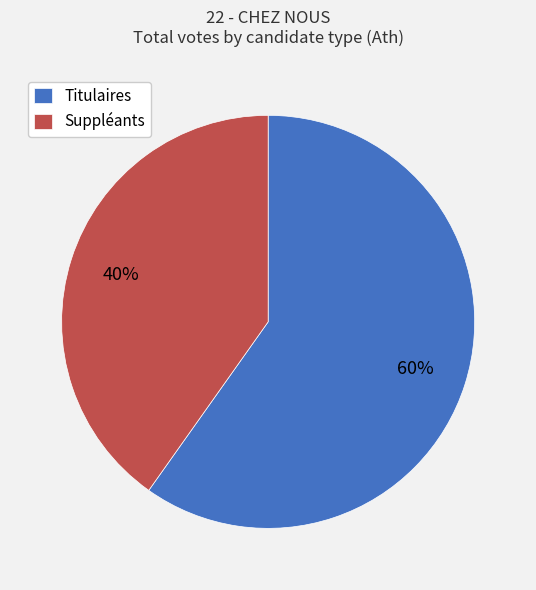

Is the sum of Titulaires and Suppléants greater than half?

Yes